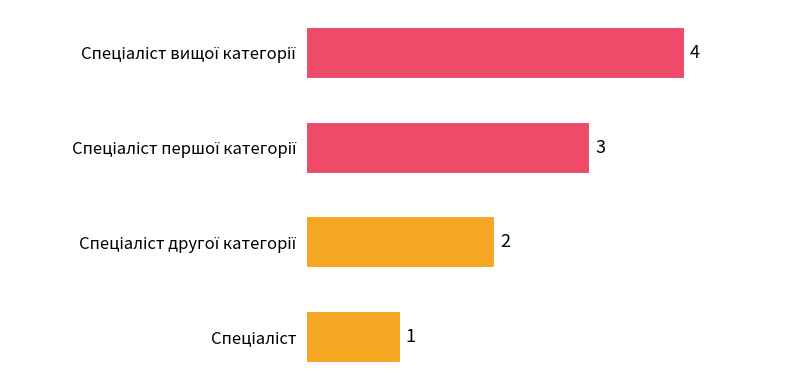

What is the greatest value displayed?

4